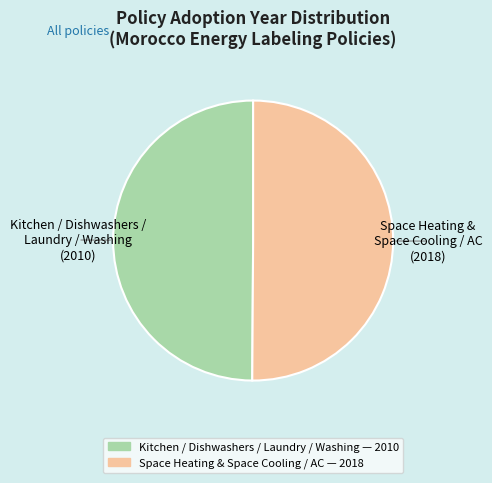

To the nearest percent, what is the average slice percentage?

50%